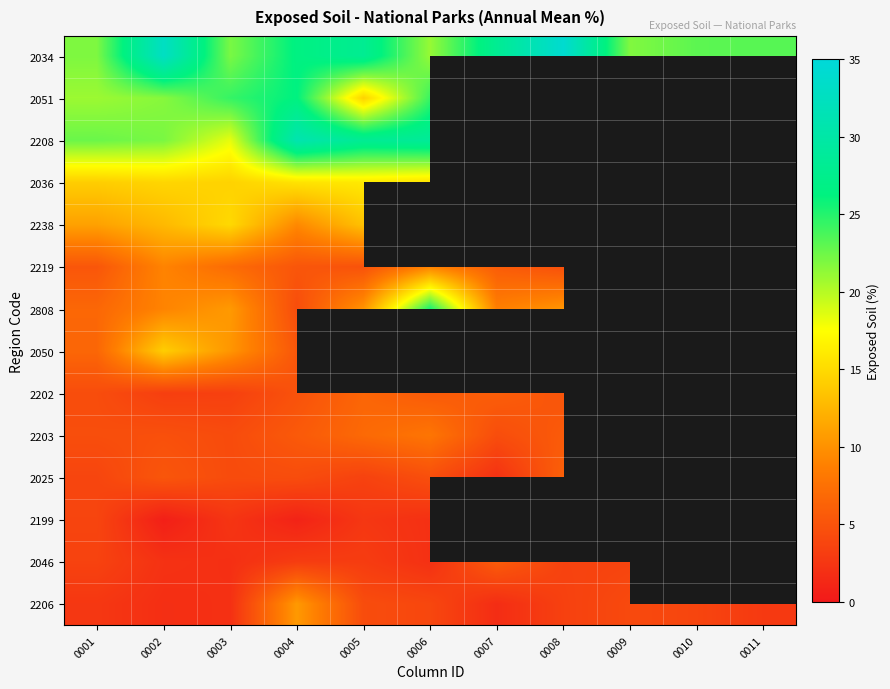

Between 0004 and 0003, which is larger?

0004